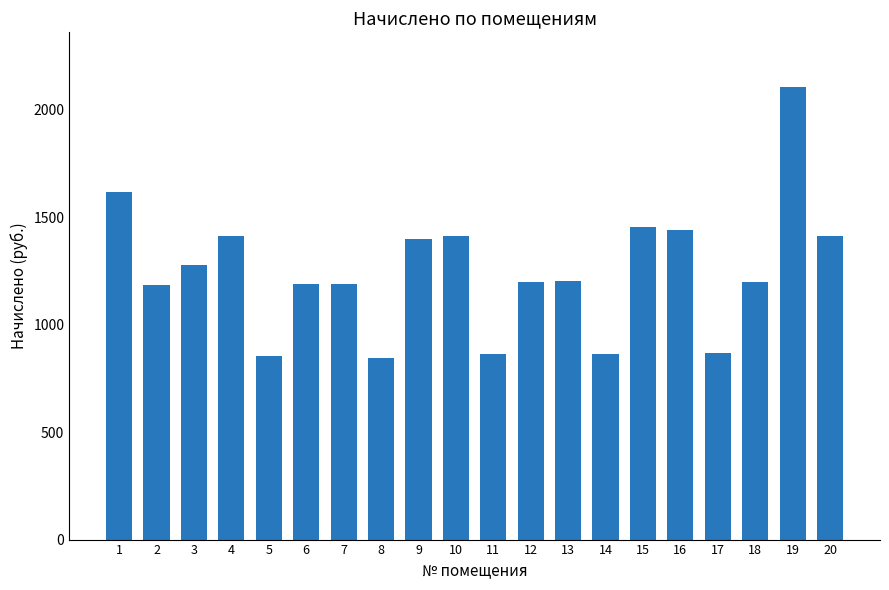

What is the value of the 18th bar from the left?

1200.6